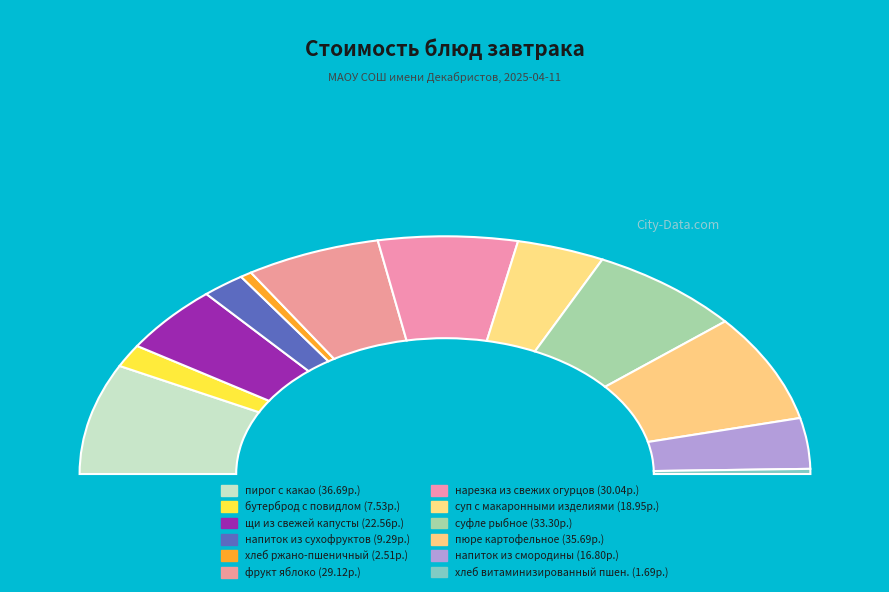

To the nearest percent, what is the combined percentage of нарезка из свежих огурцов and пирог с какао?

27%